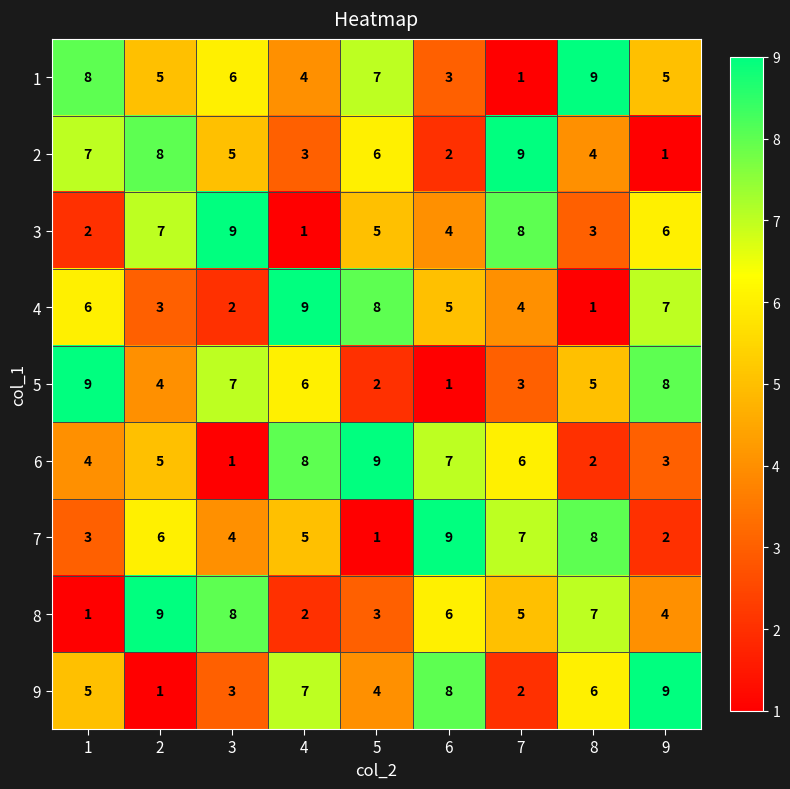

What is the difference between the maximum and minimum values in the 3 series?

8